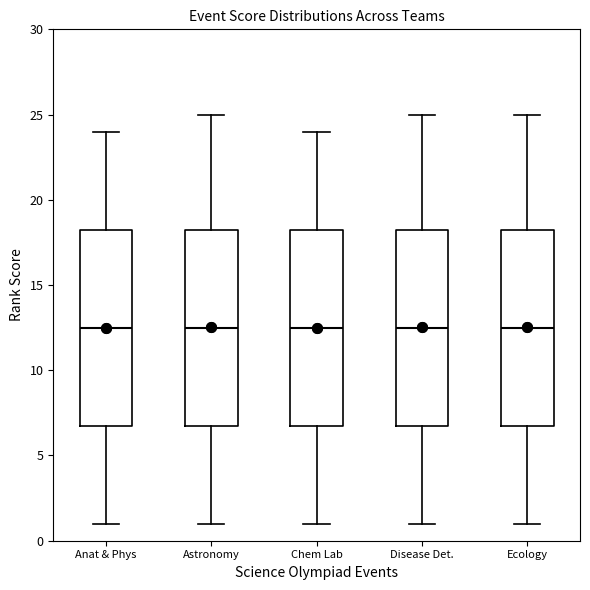

Reading left to right, read every box against the y-axis: the position of its median line, the range the box covers, and the ends of its whiskers. The values are not printed on the chart, so give them approximately, as read against the axis.

Anat & Phys: median 12.5, box 7.0 to 18.5, whiskers 1.0 to 24.0
Astronomy: median 12.5, box 7.0 to 18.5, whiskers 1.0 to 25.0
Chem Lab: median 12.5, box 7.0 to 18.5, whiskers 1.0 to 24.0
Disease Det.: median 12.5, box 7.0 to 18.5, whiskers 1.0 to 25.0
Ecology: median 12.5, box 7.0 to 18.5, whiskers 1.0 to 25.0